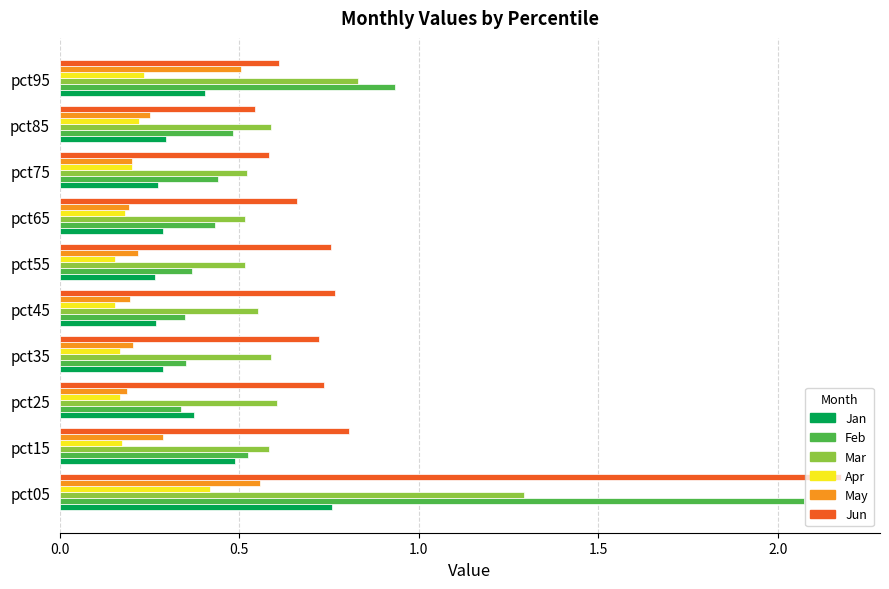

Is the value of Jun at pct05 greater than the value of Feb at pct65?

Yes